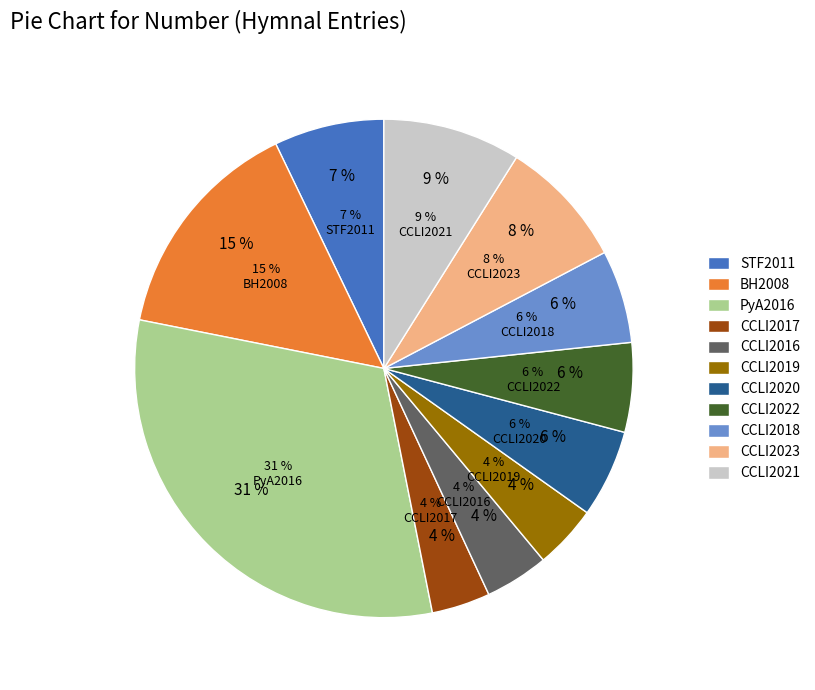

To the nearest percent, what percentage of the pie is PyA2016?

31%